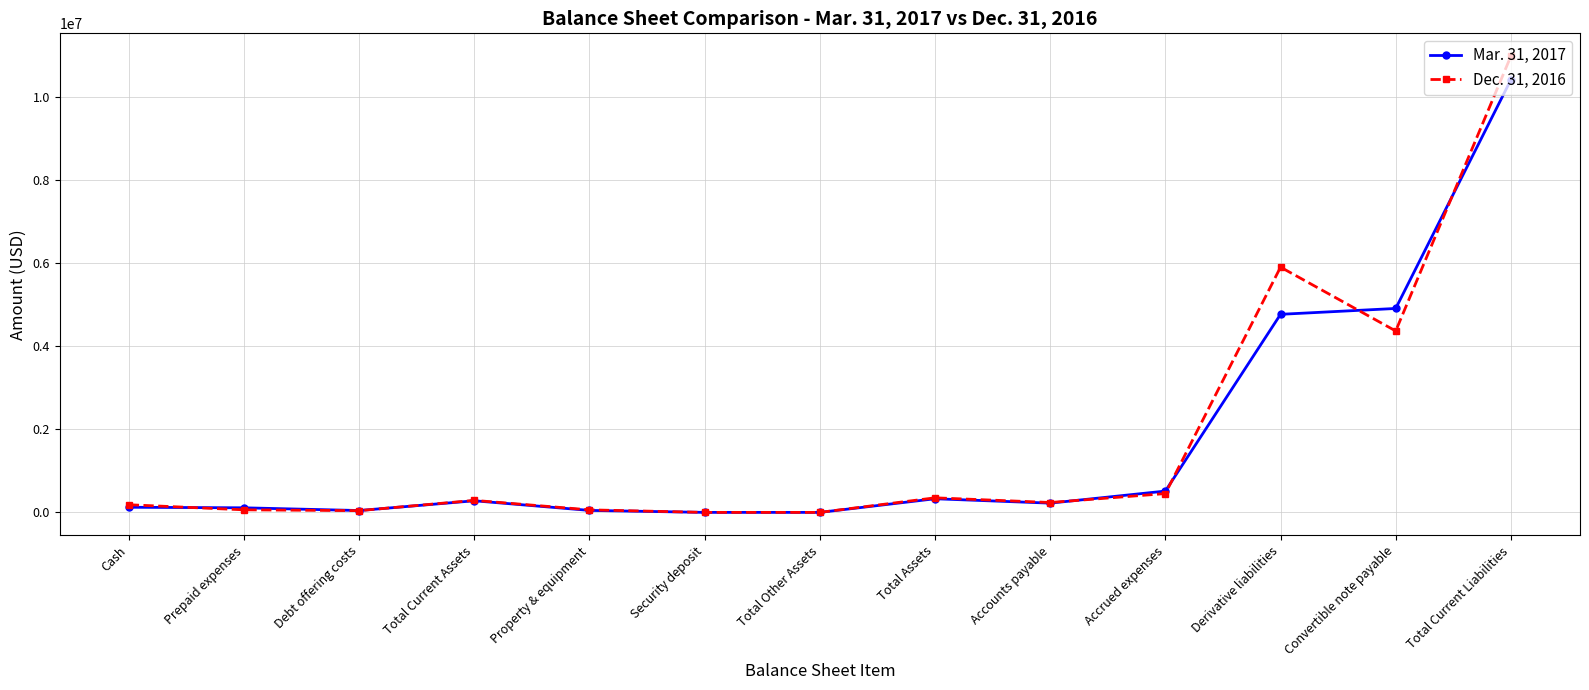

What is the lowest value of the Mar. 31, 2017 series?

413